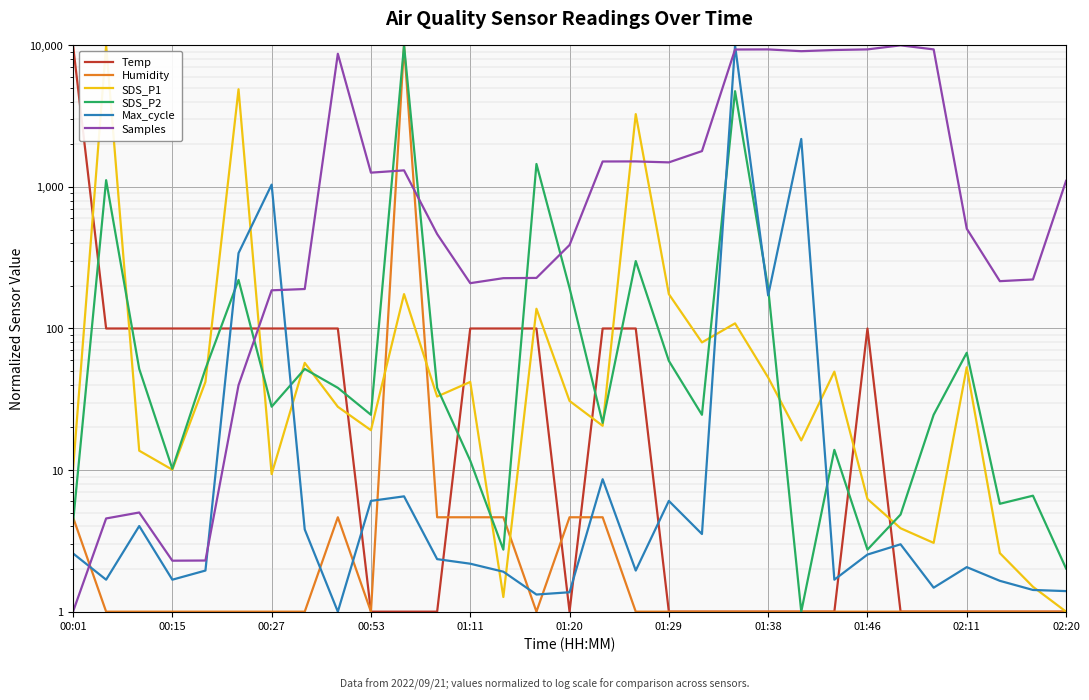

Is this an area chart (filled region under the line)?

No